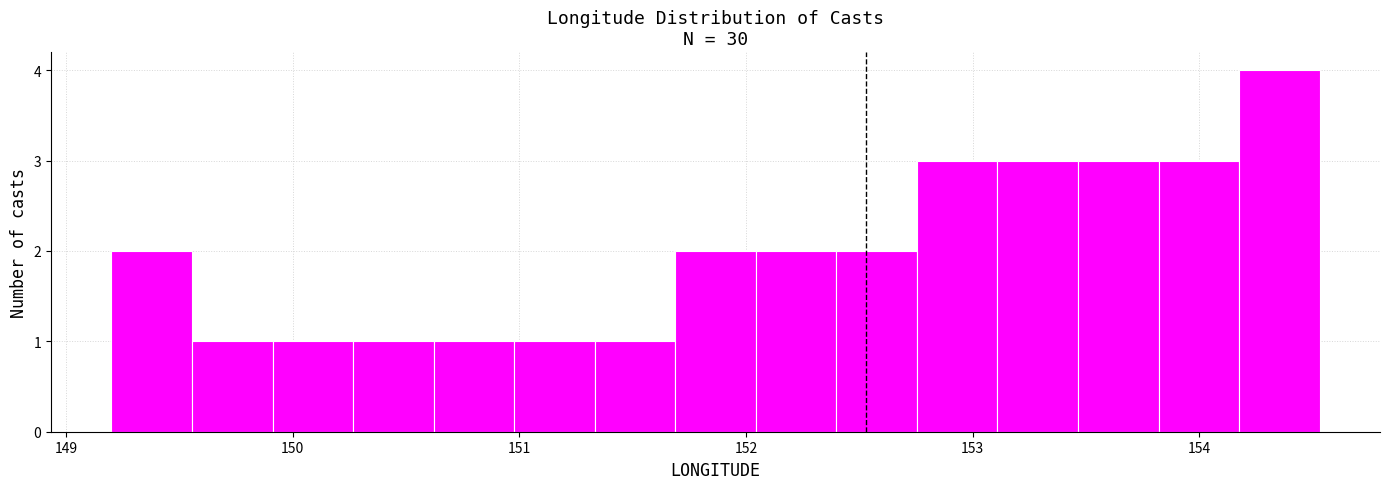

Around what value on the x-axis is the tallest bar? Give the approximate position of its centre, as read against the axis.

154.4